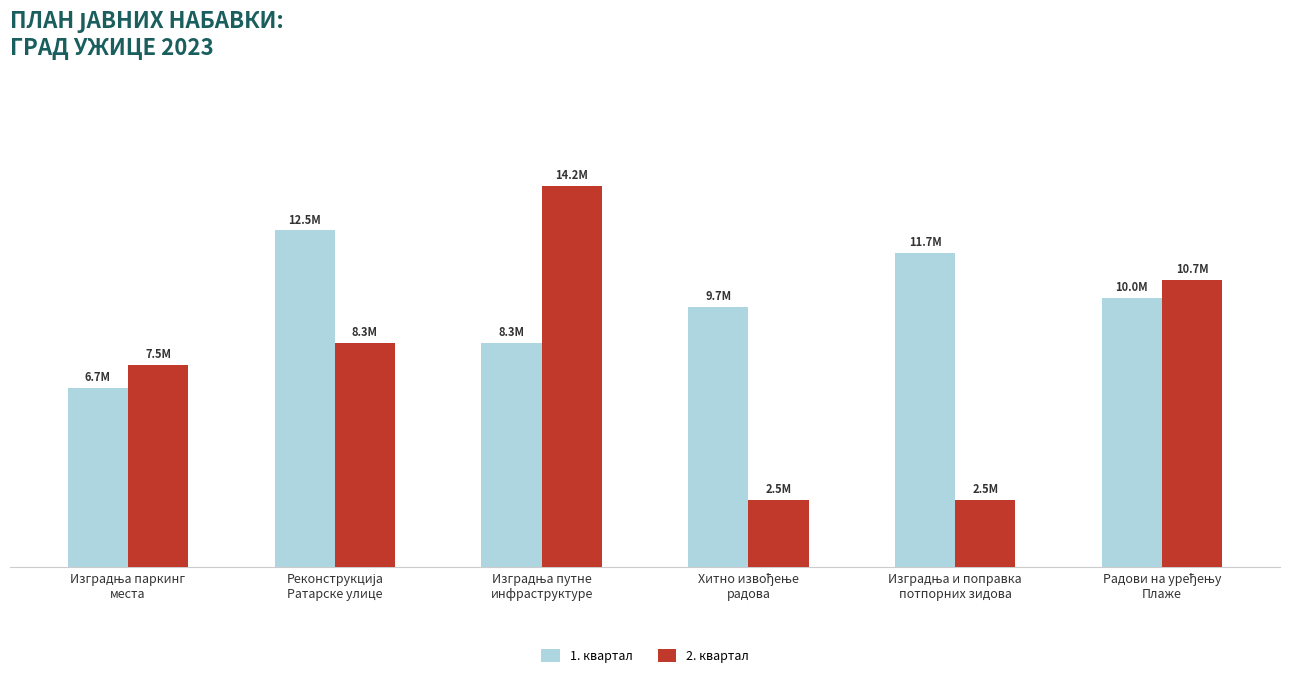

Reading left to right, list all the values displayed in this chart.

1. квартал: Изградња паркинг
места=6666667	Реконструкција
Ратарске улице=12500000	Изградња путне
инфраструктуре=8333333	Хитно извођење
радова=9666667	Изградња и поправка
потпорних зидова=11666667	Радови на уређењу
Плаже=10000000
2. квартал: Изградња паркинг
места=7500000	Реконструкција
Ратарске улице=8333333	Изградња путне
инфраструктуре=14166667	Хитно извођење
радова=2500000	Изградња и поправка
потпорних зидова=2500000	Радови на уређењу
Плаже=10665780